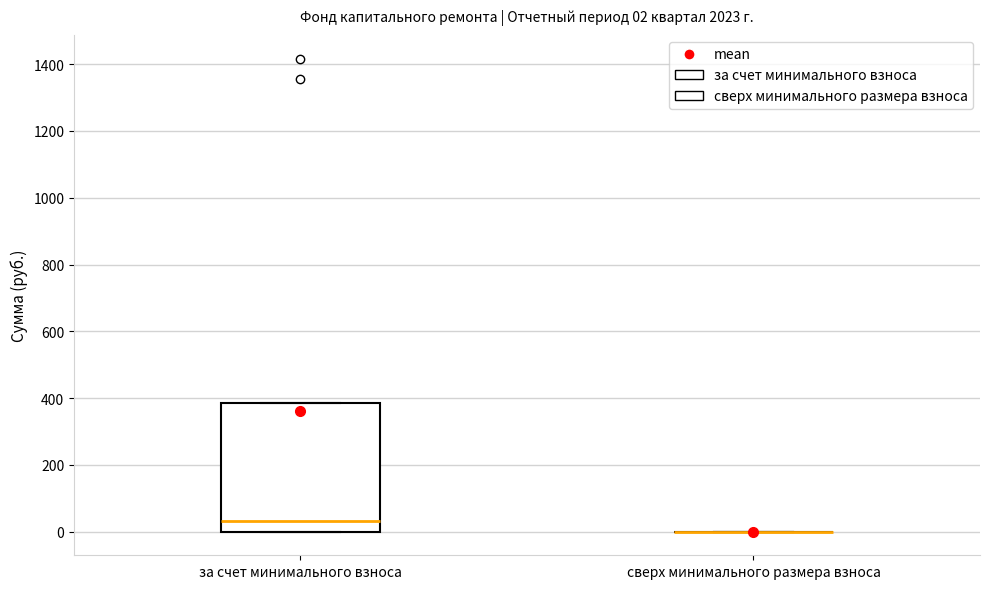

Which box is the tallest, from its lower edge to its upper edge?

за счет минимального взноса